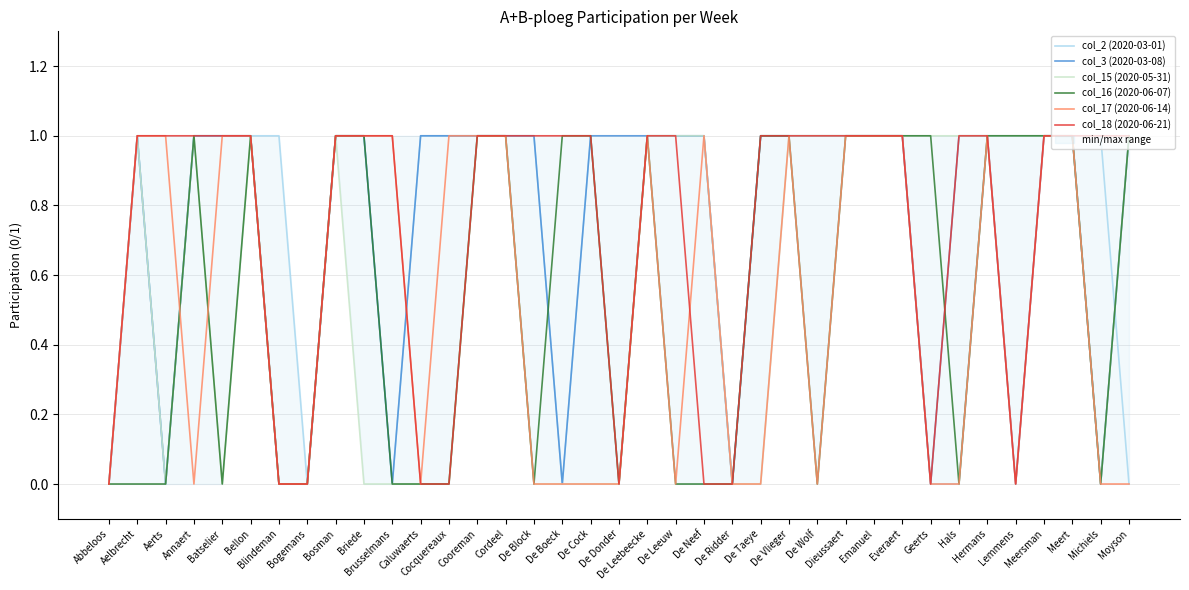

Reading left to right, extract all data points from this chart.

col_2 (2020-03-01): Abbeloos=0	Aelbrecht=1	Aerts=0	Annaert=1	Batselier=1	Bellon=1	Blindeman=1	Bogemans=0	Bosman=1	Briede=1	Brusselmans=0	Caluwaerts=1	Cocquereaux=1	Cooreman=1	Cordeel=1	De Block=1	De Boeck=0	De Cock=1	De Donder=0	De Leebeecke=1	De Leeuw=1	De Neef=1	De Ridder=0	De Taeye=1	De Vlieger=1	De Wolf=1	Dieussaert=1	Emanuel=1	Everaert=1	Geerts=0	Hals=0	Hermans=1	Lemmens=1	Meersman=1	Meert=1	Michiels=1	Moyson=0
col_3 (2020-03-08): Abbeloos=0	Aelbrecht=1	Aerts=0	Annaert=1	Batselier=1	Bellon=1	Blindeman=0	Bogemans=0	Bosman=1	Briede=1	Brusselmans=0	Caluwaerts=1	Cocquereaux=1	Cooreman=1	Cordeel=1	De Block=1	De Boeck=0	De Cock=1	De Donder=1	De Leebeecke=1	De Leeuw=1	De Neef=1	De Ridder=0	De Taeye=1	De Vlieger=1	De Wolf=1	Dieussaert=1	Emanuel=1	Everaert=1	Geerts=0	Hals=1	Hermans=1	Lemmens=0	Meersman=1	Meert=1	Michiels=0	Moyson=1
col_15 (2020-05-31): Abbeloos=0	Aelbrecht=1	Aerts=0	Annaert=1	Batselier=0	Bellon=1	Blindeman=0	Bogemans=0	Bosman=1	Briede=0	Brusselmans=0	Caluwaerts=0	Cocquereaux=0	Cooreman=1	Cordeel=1	De Block=0	De Boeck=0	De Cock=0	De Donder=0	De Leebeecke=1	De Leeuw=1	De Neef=1	De Ridder=0	De Taeye=0	De Vlieger=1	De Wolf=1	Dieussaert=1	Emanuel=1	Everaert=1	Geerts=1	Hals=1	Hermans=1	Lemmens=1	Meersman=1	Meert=1	Michiels=0	Moyson=1
col_16 (2020-06-07): Abbeloos=0	Aelbrecht=0	Aerts=0	Annaert=1	Batselier=0	Bellon=1	Blindeman=0	Bogemans=0	Bosman=1	Briede=1	Brusselmans=0	Caluwaerts=0	Cocquereaux=0	Cooreman=1	Cordeel=1	De Block=0	De Boeck=1	De Cock=1	De Donder=0	De Leebeecke=1	De Leeuw=0	De Neef=0	De Ridder=0	De Taeye=1	De Vlieger=1	De Wolf=0	Dieussaert=1	Emanuel=1	Everaert=1	Geerts=1	Hals=0	Hermans=1	Lemmens=1	Meersman=1	Meert=1	Michiels=0	Moyson=1
col_17 (2020-06-14): Abbeloos=0	Aelbrecht=1	Aerts=1	Annaert=0	Batselier=1	Bellon=1	Blindeman=0	Bogemans=0	Bosman=1	Briede=1	Brusselmans=1	Caluwaerts=0	Cocquereaux=1	Cooreman=1	Cordeel=1	De Block=0	De Boeck=0	De Cock=0	De Donder=0	De Leebeecke=1	De Leeuw=0	De Neef=1	De Ridder=0	De Taeye=0	De Vlieger=1	De Wolf=0	Dieussaert=1	Emanuel=1	Everaert=1	Geerts=0	Hals=0	Hermans=1	Lemmens=0	Meersman=1	Meert=1	Michiels=0	Moyson=0
col_18 (2020-06-21): Abbeloos=0	Aelbrecht=1	Aerts=1	Annaert=1	Batselier=1	Bellon=1	Blindeman=0	Bogemans=0	Bosman=1	Briede=1	Brusselmans=1	Caluwaerts=0	Cocquereaux=0	Cooreman=1	Cordeel=1	De Block=1	De Boeck=1	De Cock=1	De Donder=0	De Leebeecke=1	De Leeuw=1	De Neef=0	De Ridder=0	De Taeye=1	De Vlieger=1	De Wolf=1	Dieussaert=1	Emanuel=1	Everaert=1	Geerts=0	Hals=1	Hermans=1	Lemmens=0	Meersman=1	Meert=1	Michiels=1	Moyson=1